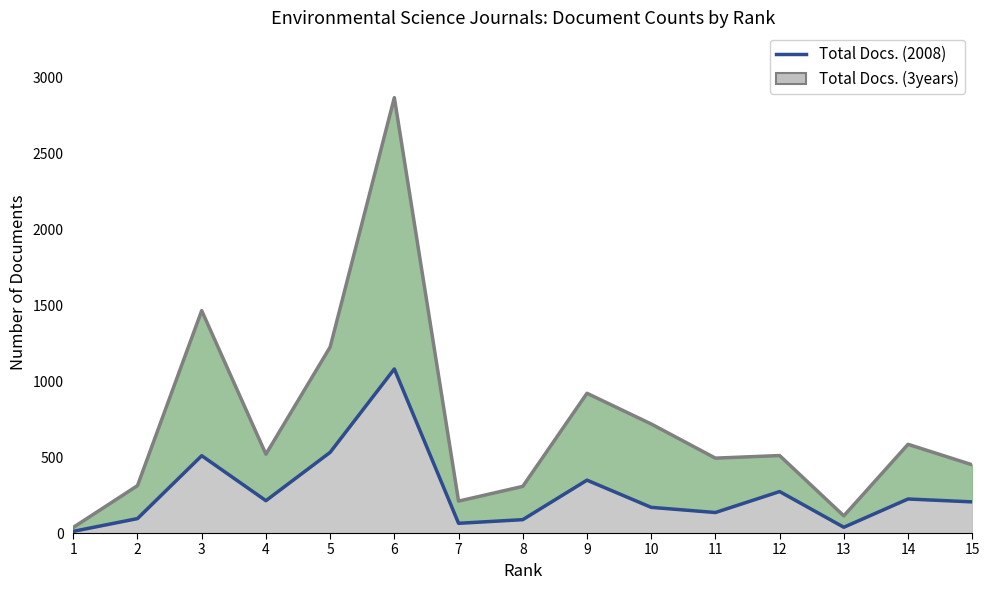

Where is the data nearest to the value 545?

5